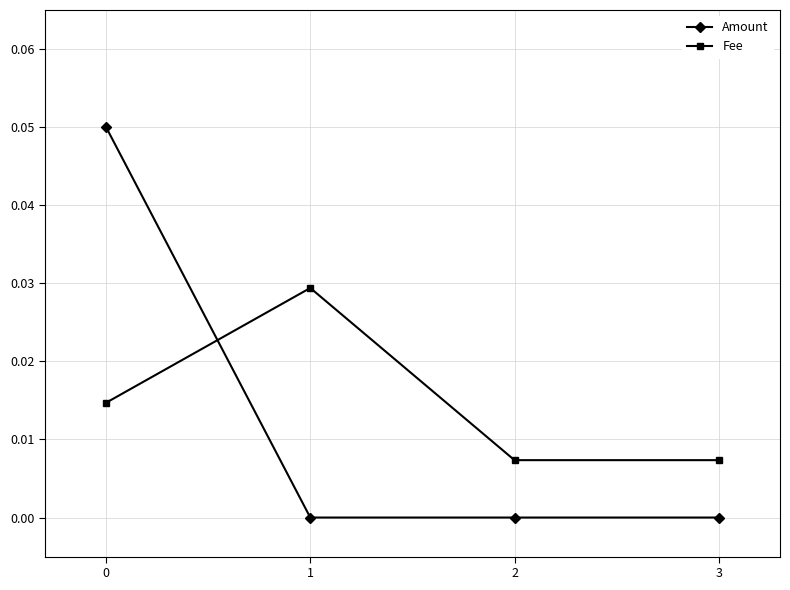

At how many categories does at least one series exceed 0?

4